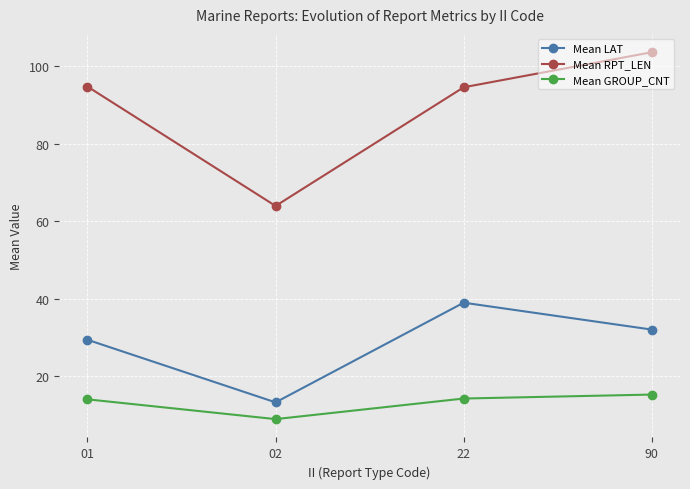

What is the value of the Mean LAT point at the 1st from the left?

29.5